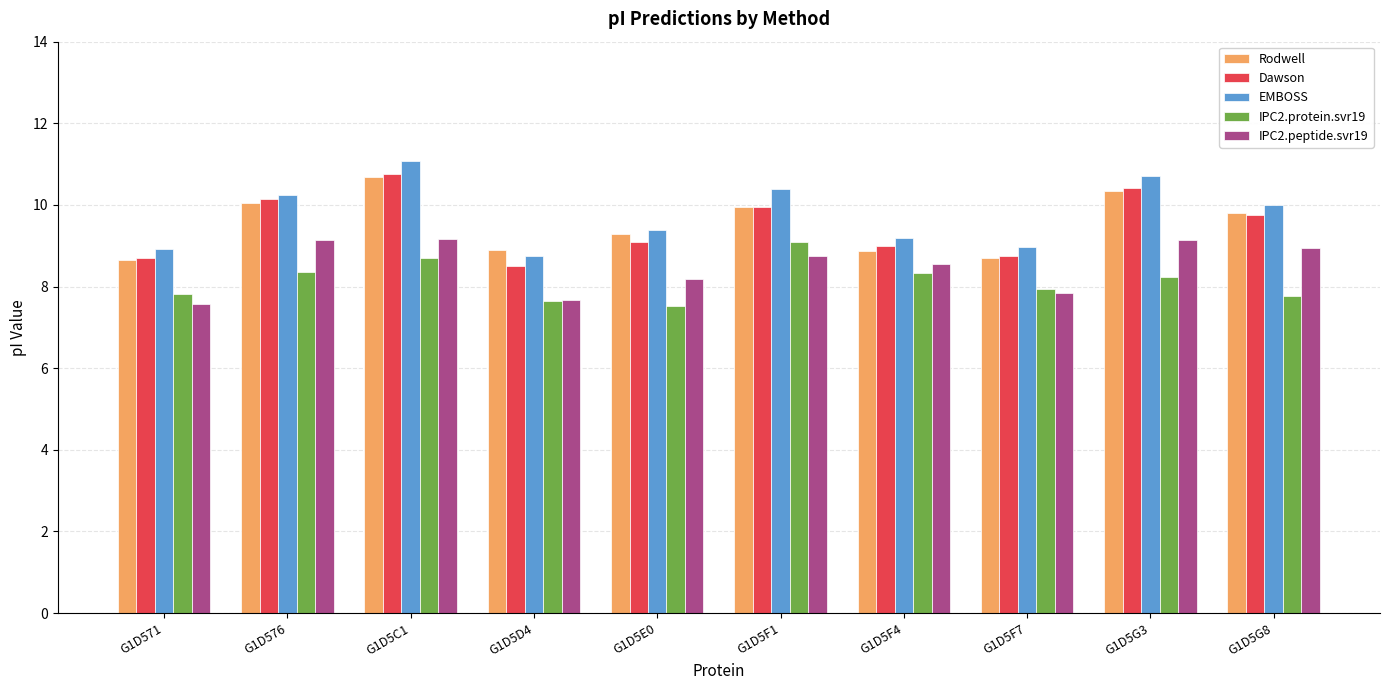

How many groups of bars are there?

10